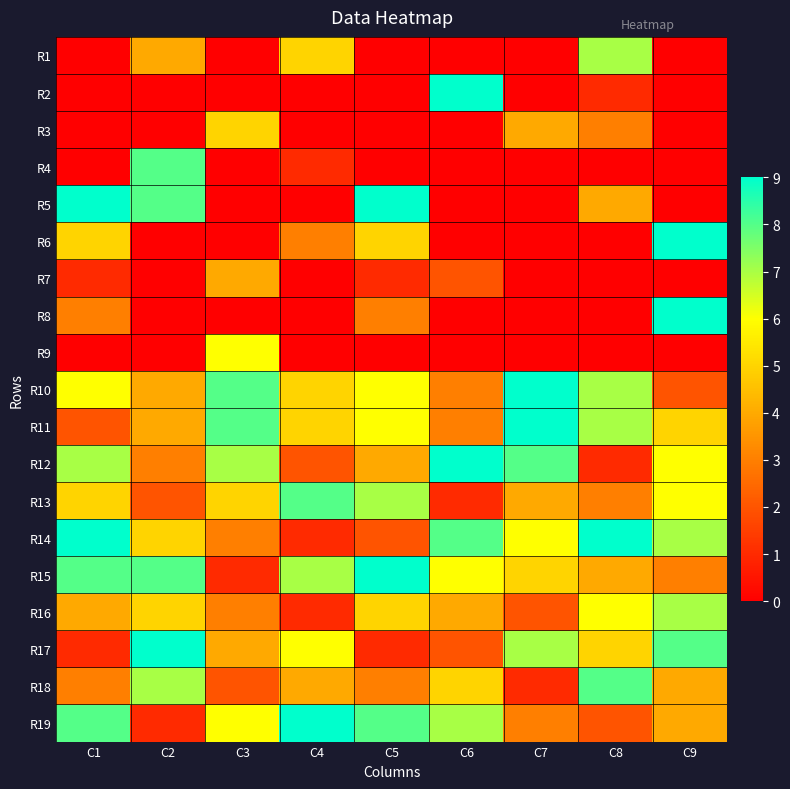

At which category is the sum across all series the highest?

C1